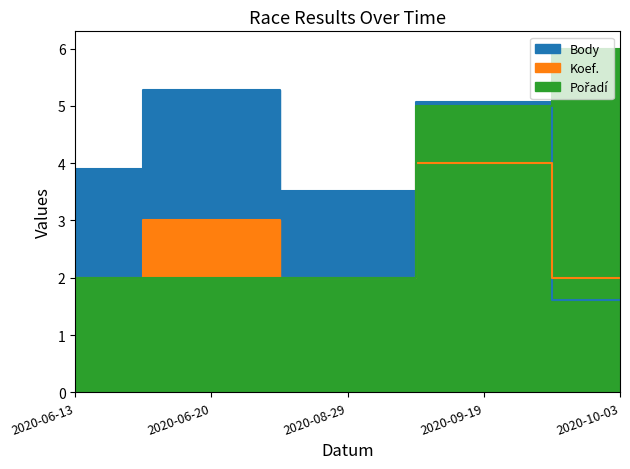

Reading right to left, what are all the values shown in this chart?

Body: 1.6	5.1	3.5	5.3	3.9
Koef.: 2.0	4.0	2.0	3.0	2.0
Pořadí: 6.0	5.0	2.0	2.0	2.0